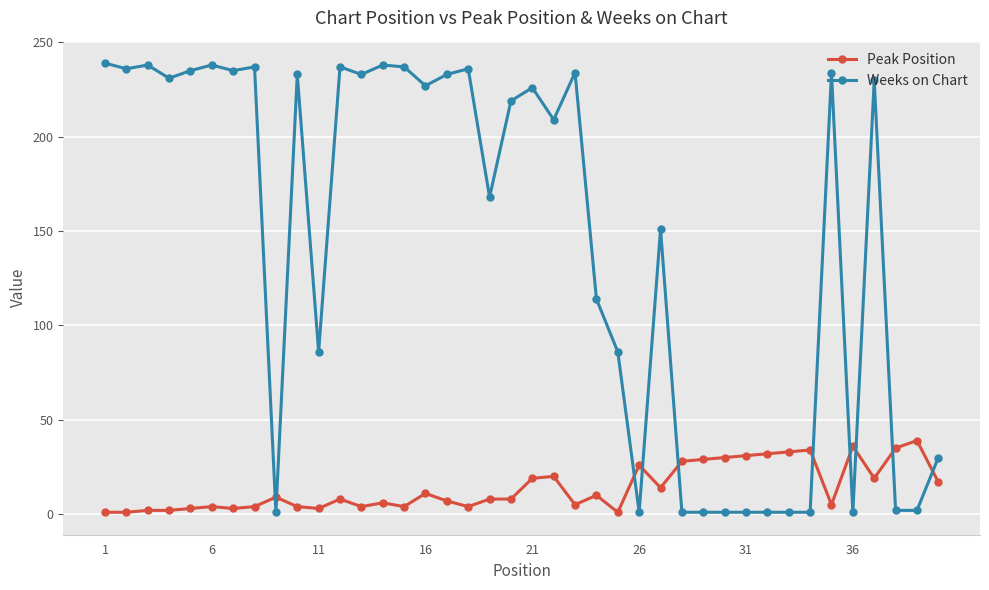

List the series in order of their overall mean, lowest first.

Peak Position, Weeks on Chart